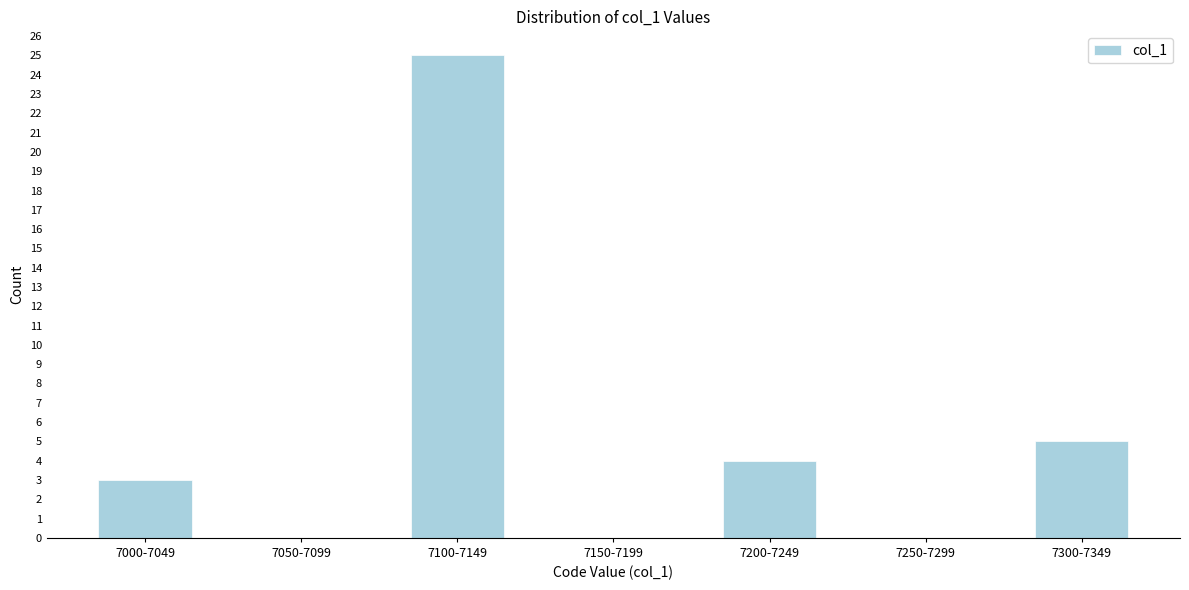

Reading left to right, transcribe all the data shown in this chart.

7000-7049=3	7050-7099=0	7100-7149=25	7150-7199=0	7200-7249=4	7250-7299=0	7300-7349=5